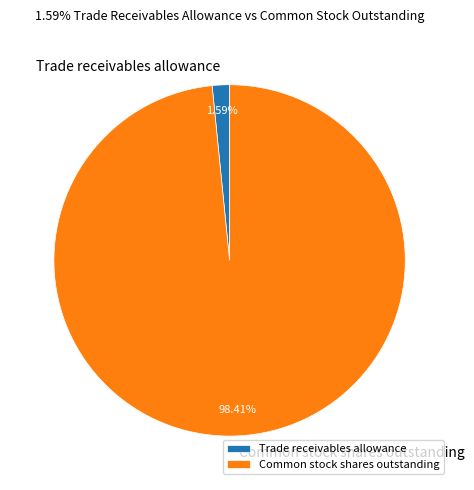

What percentage is NOT represented by Common stock shares outstanding?

1.6%